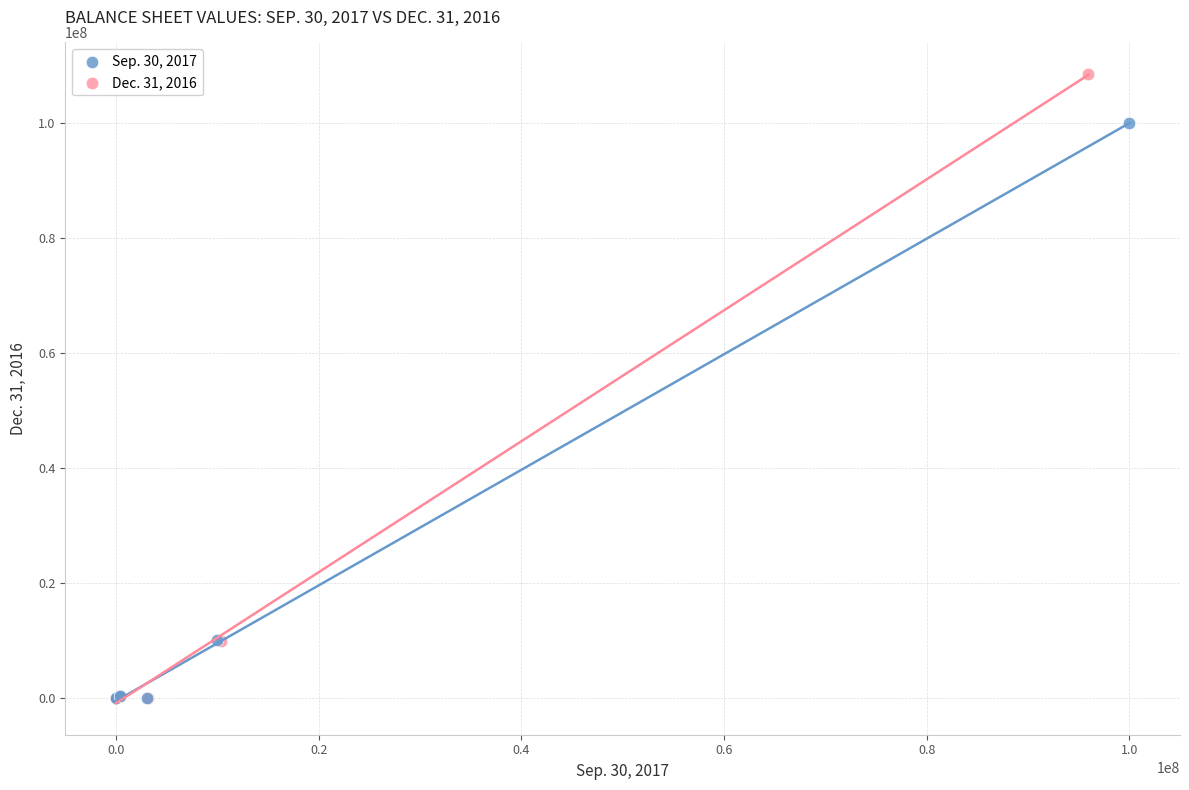

Which series has the largest Y range (max minus min)?

Dec. 31, 2016